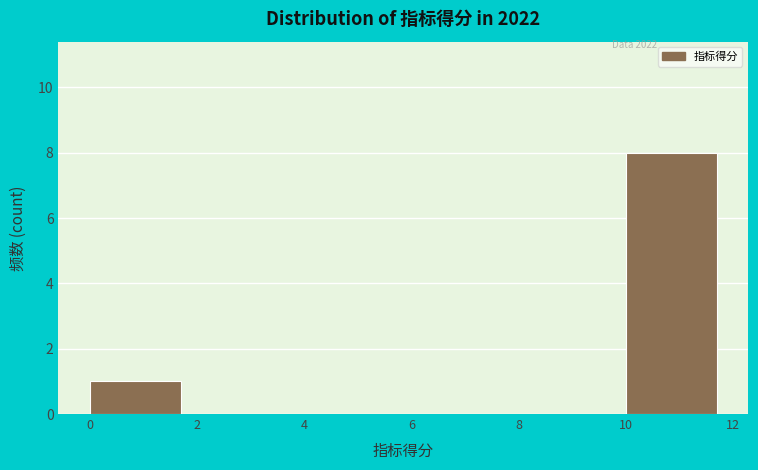

Reading left to right, transcribe this chart: for each bar, give the range it covers on the x-axis and its height. The values are not printed on the chart, so give them approximately, as read against the axis.

0 to 2: 1
2 to 4: 0
4 to 6: 0
6 to 8: 0
8 to 10: 0
10 to 12: 8